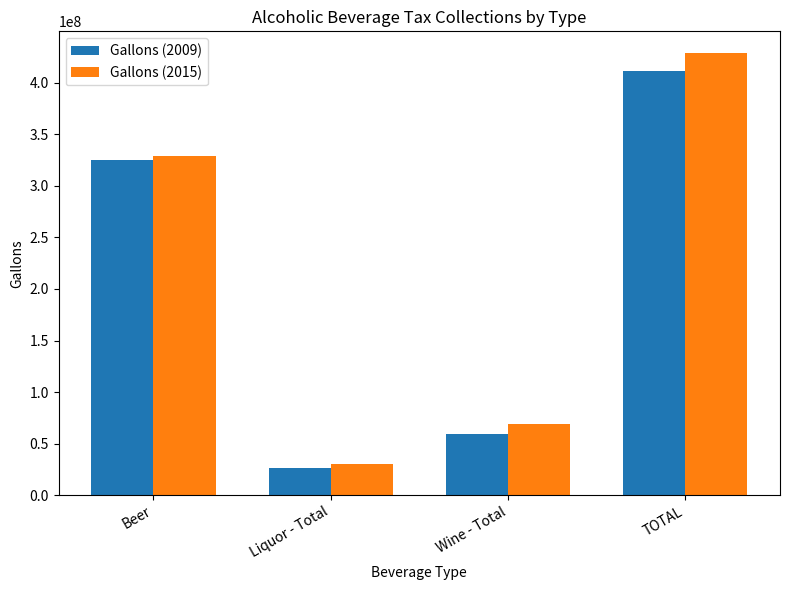

What is the smallest value displayed?

26785382.0